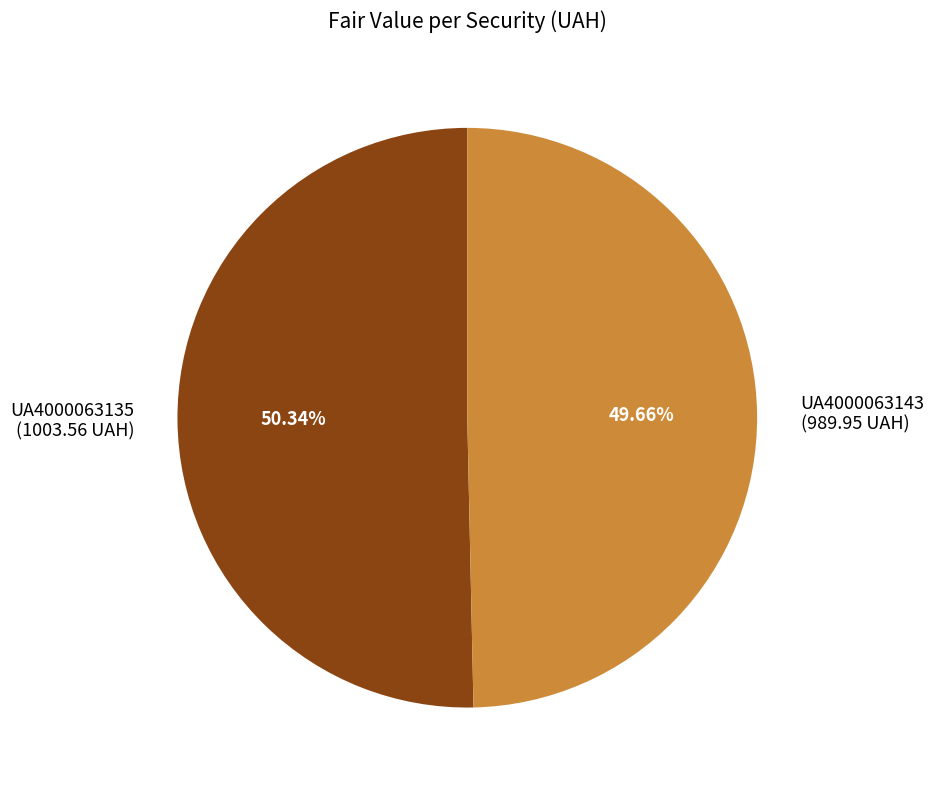

Which has a higher value, UA4000063143 or UA4000063135?

UA4000063135